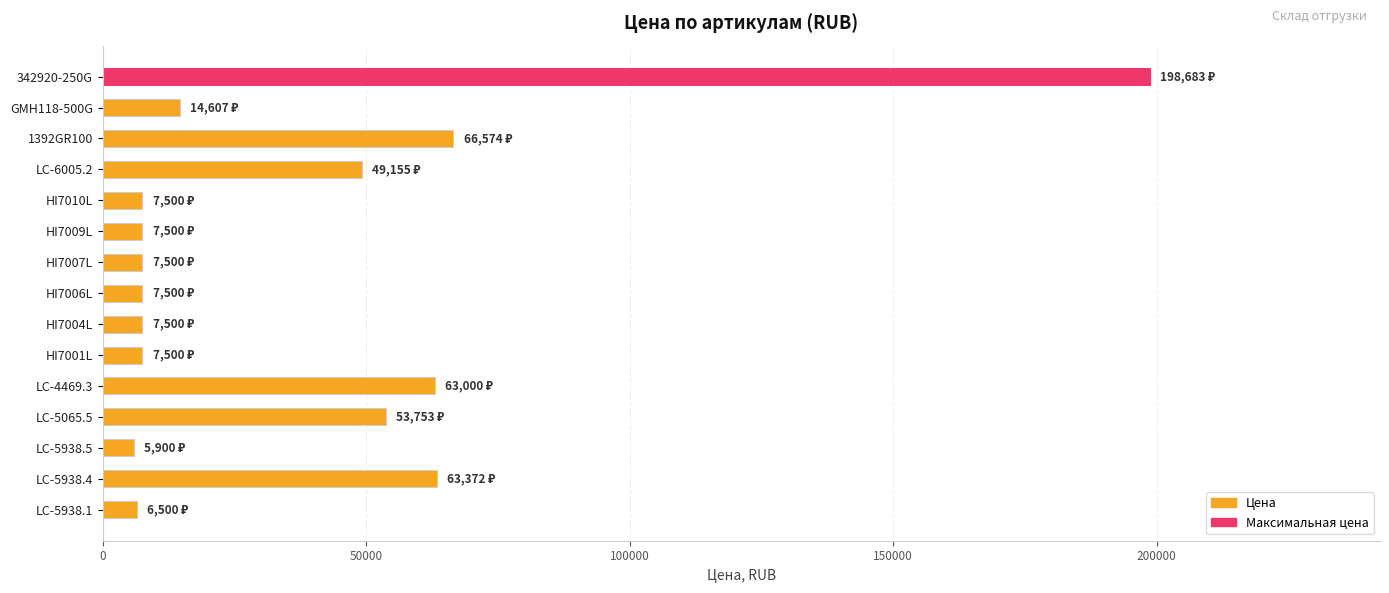

What is the average value?

37769.6